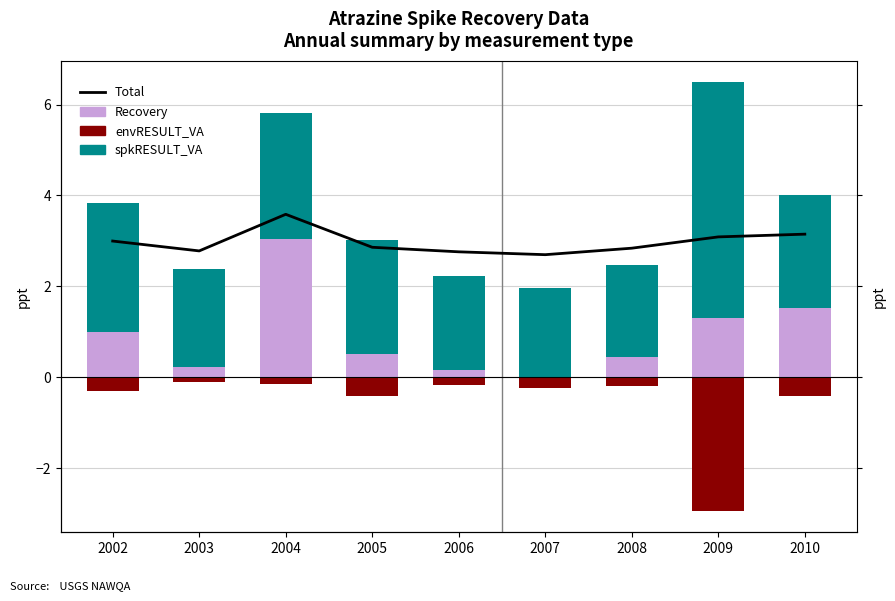

At which label does Recovery reach its peak?

2004